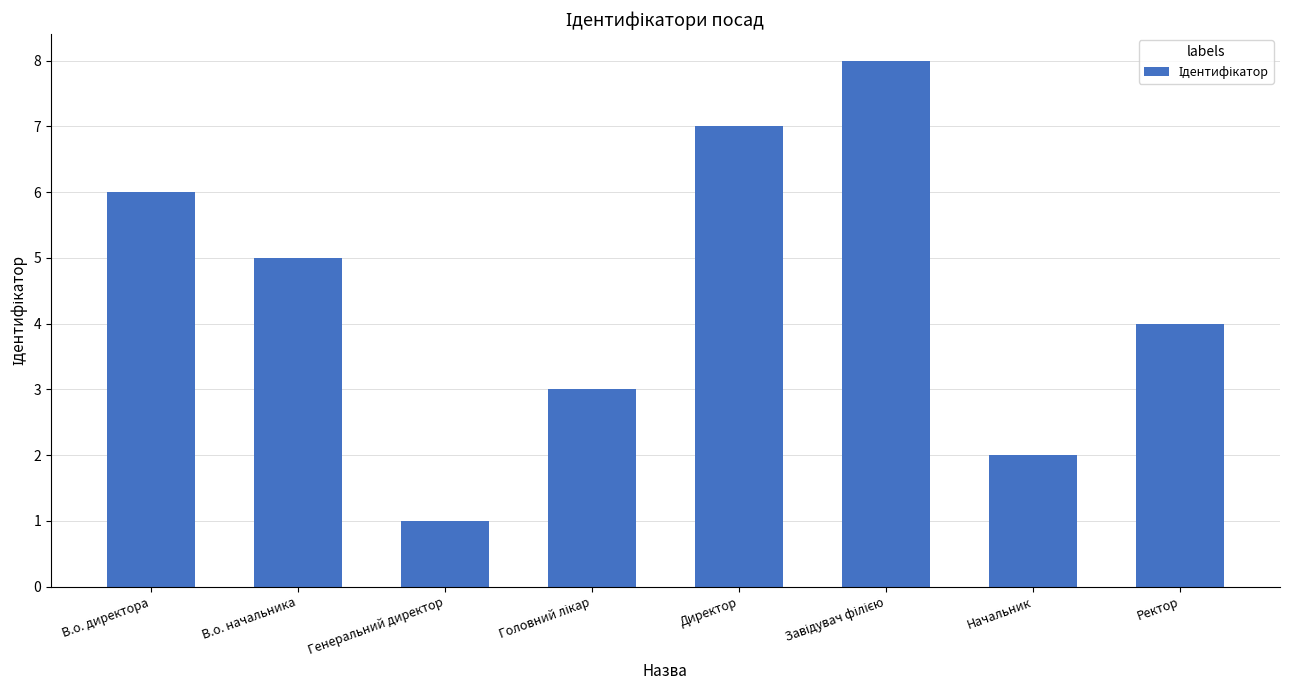

Which label corresponds to the smallest value in the chart?

Генеральний директор